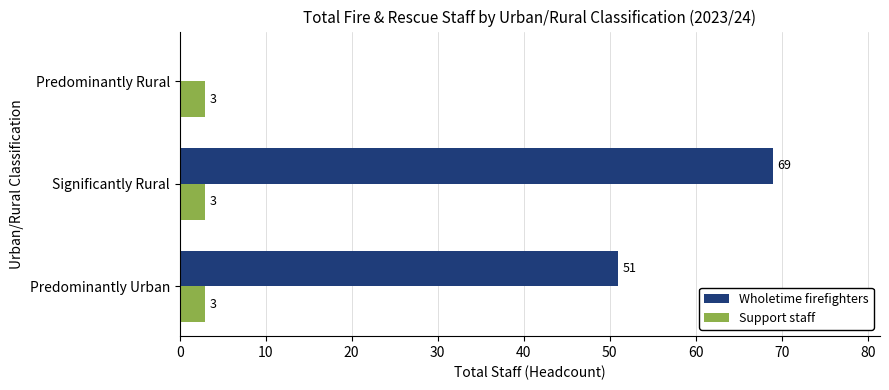

What is the sum of the Support staff values at Significantly Rural and Predominantly Rural?

6